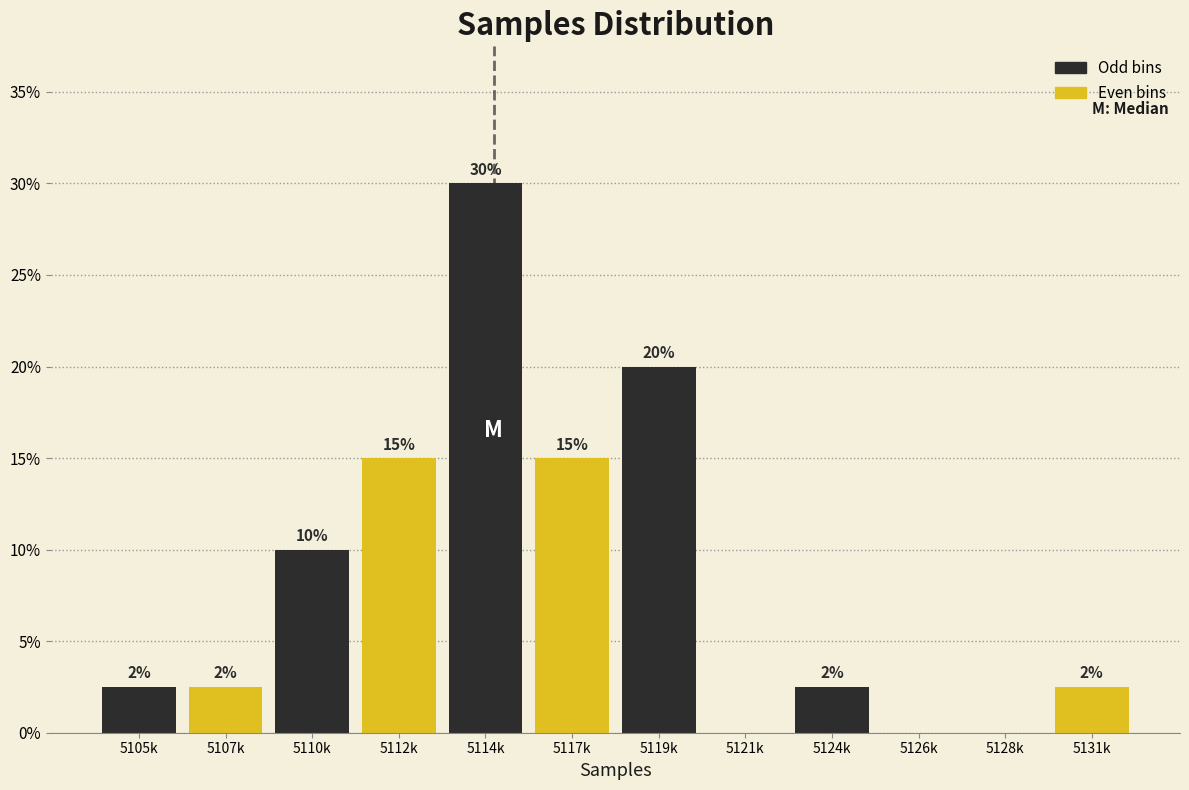

What is the maximum value shown in the chart?

30.0